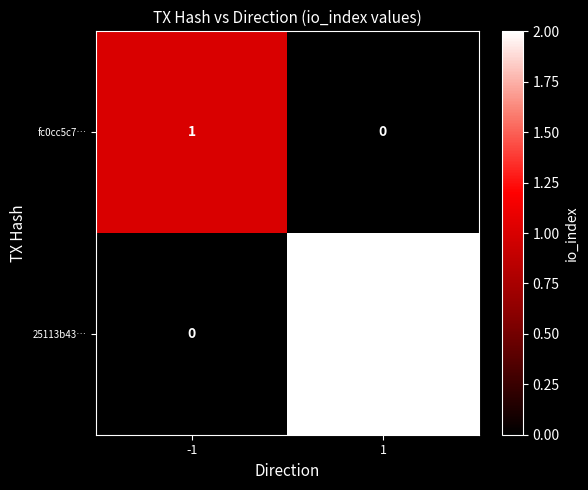

Is it true that 25113b43… equals 3 at 1?

False